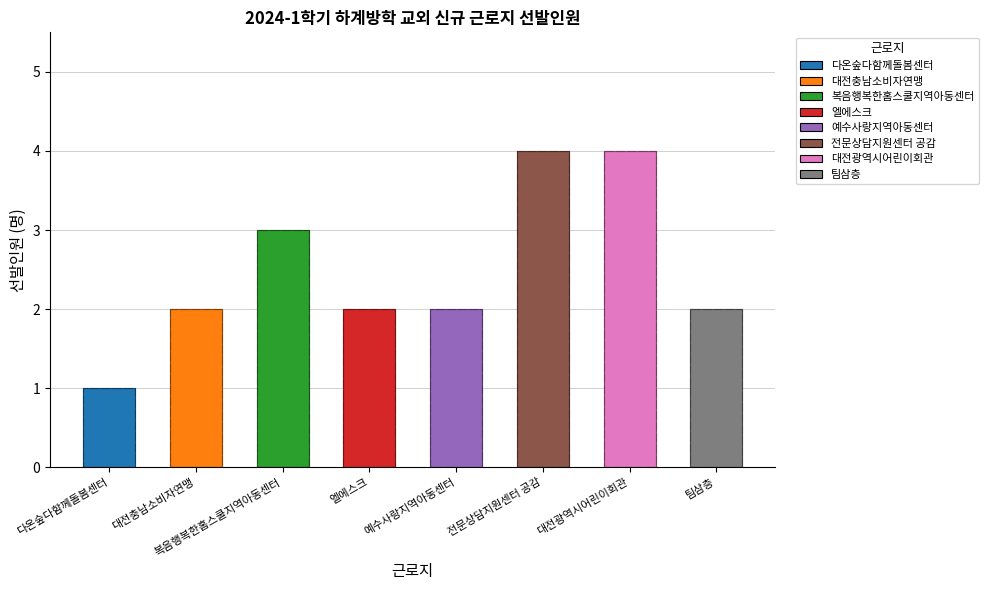

Reading right to left, what are all the values shown in this chart?

2	4	4	2	2	3	2	1